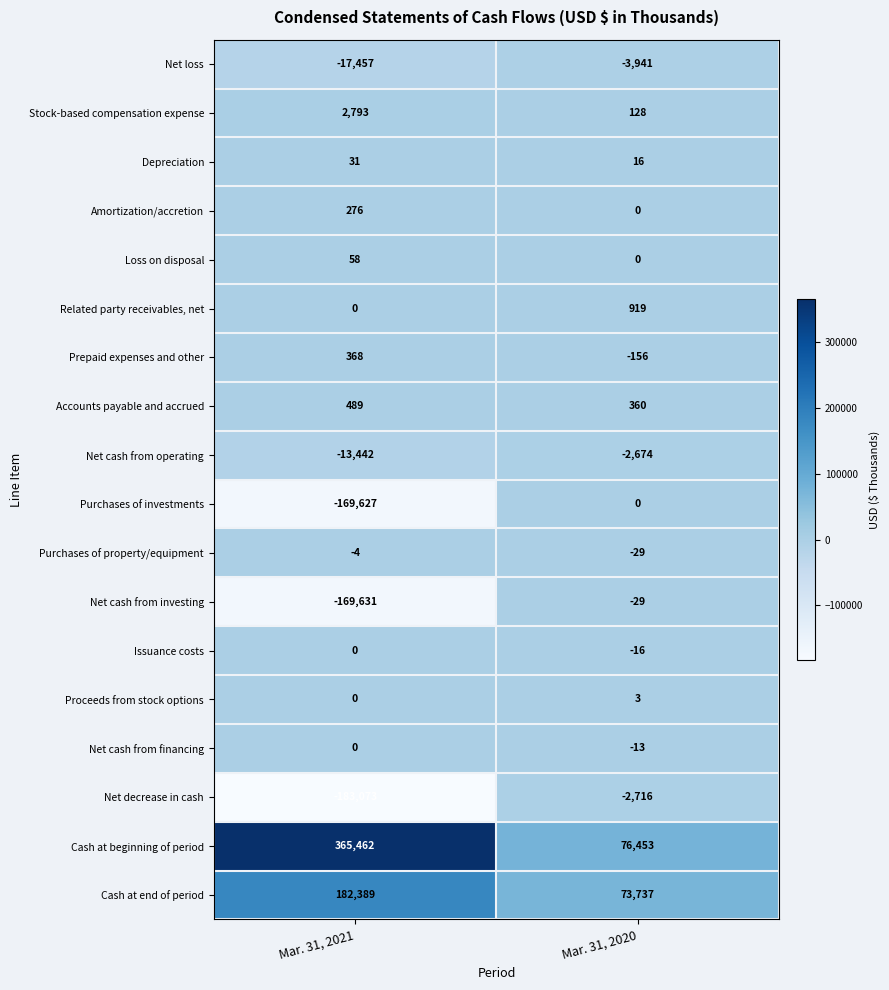

Which series has the largest range (max minus min)?

Cash at beginning of period